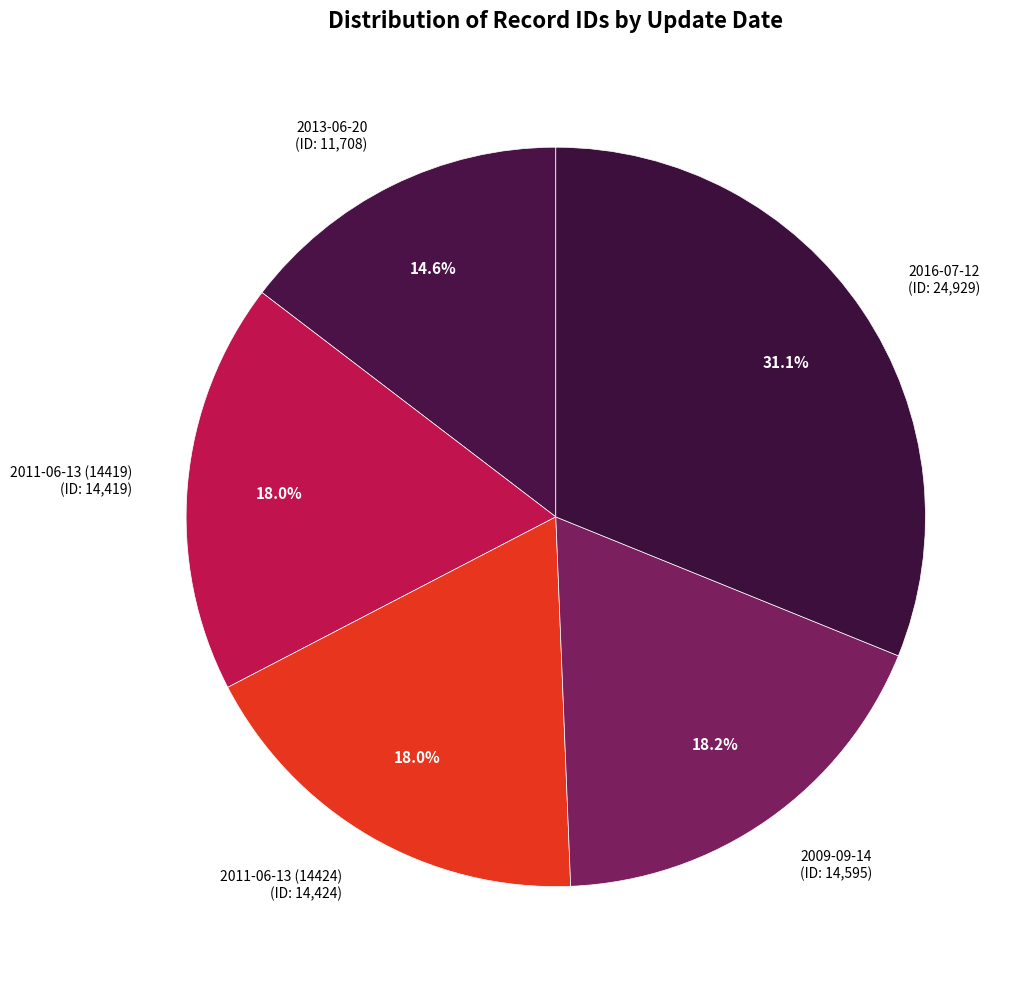

Count the number of slices in the pie.

5